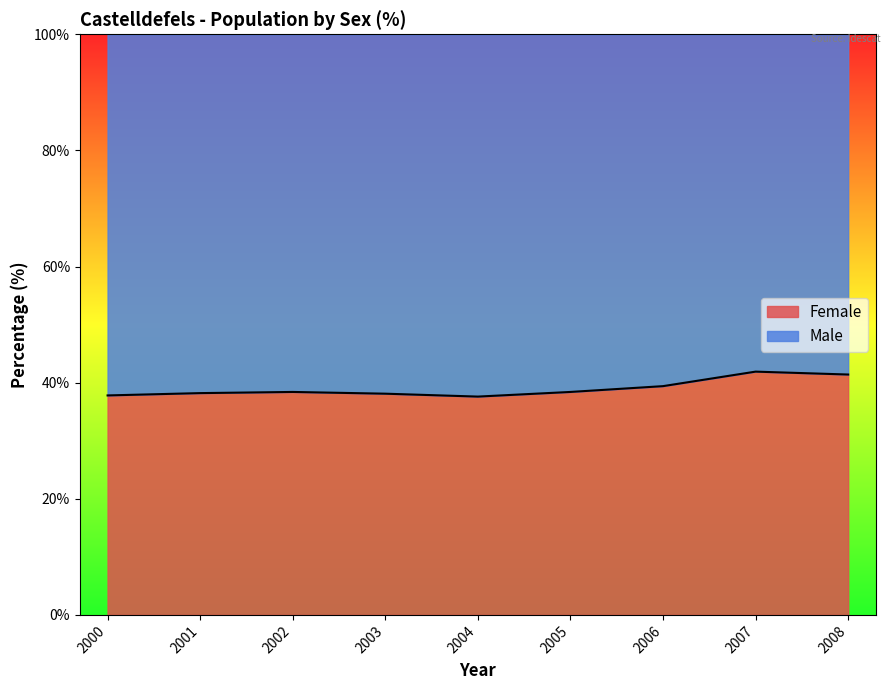

List the labels in order of value, largest first.

2007, 2008, 2006, 2005, 2002, 2001, 2003, 2000, 2004